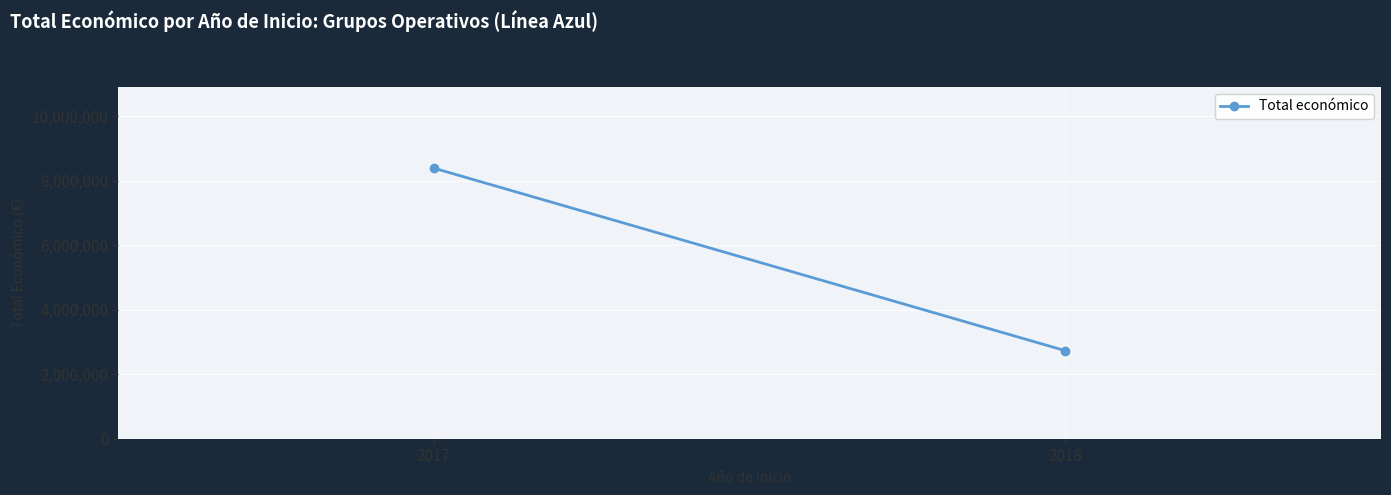

Reading right to left, extract all data points from this chart.

2018=2731774	2017=8395767